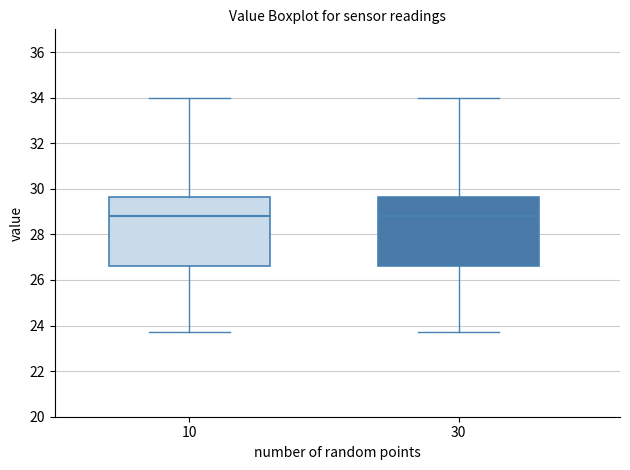

Reading left to right, transcribe this box plot: for each box, give where its median line is, the range the box spans, and where its two whiskers end, as read against the y-axis. The values are not printed on the chart, so give them approximately, as read against the axis.

10: median 28.8, box 26.6 to 29.6, whiskers 23.8 to 34.0
30: median 28.8, box 26.6 to 29.6, whiskers 23.8 to 34.0